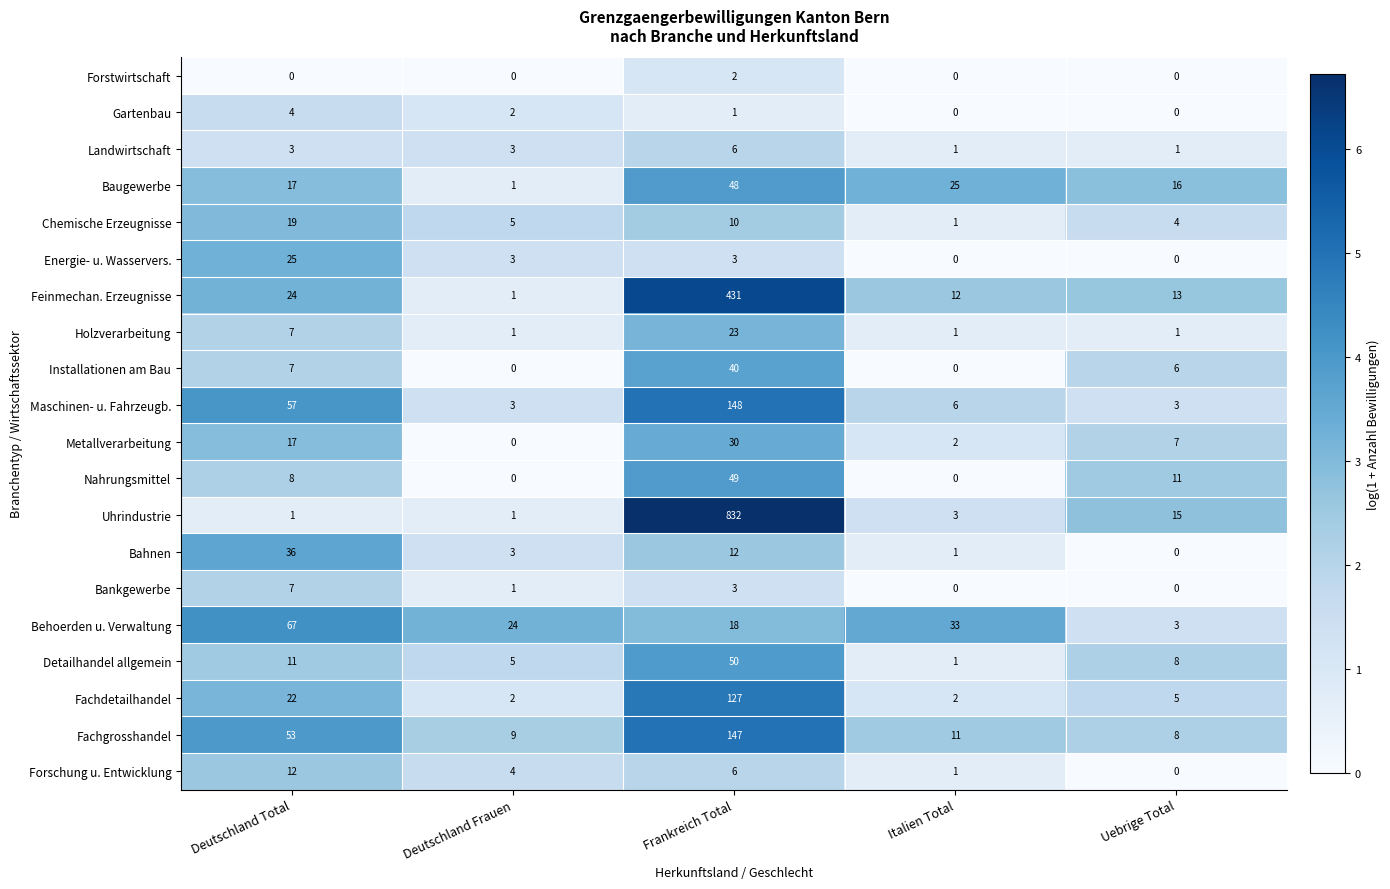

What is the sum of all Fachdetailhandel values?

158